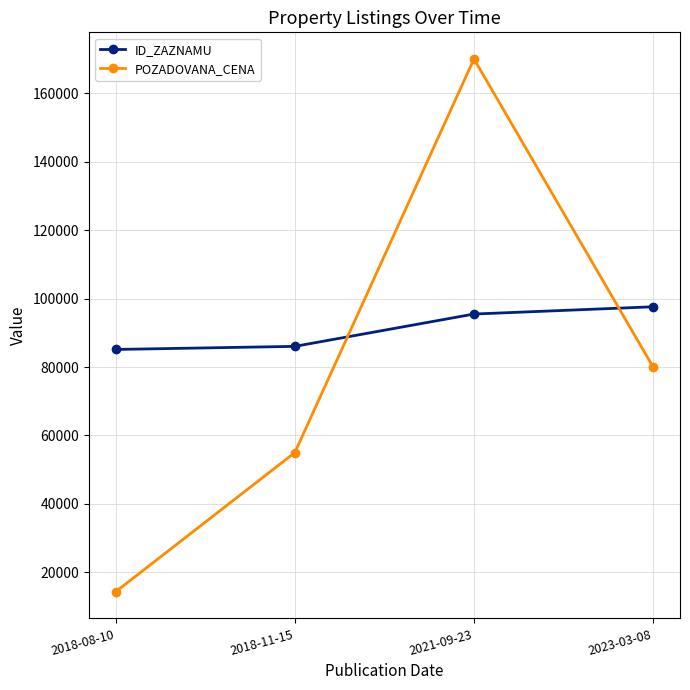

How many data points in POZADOVANA_CENA are less than 80000?

2